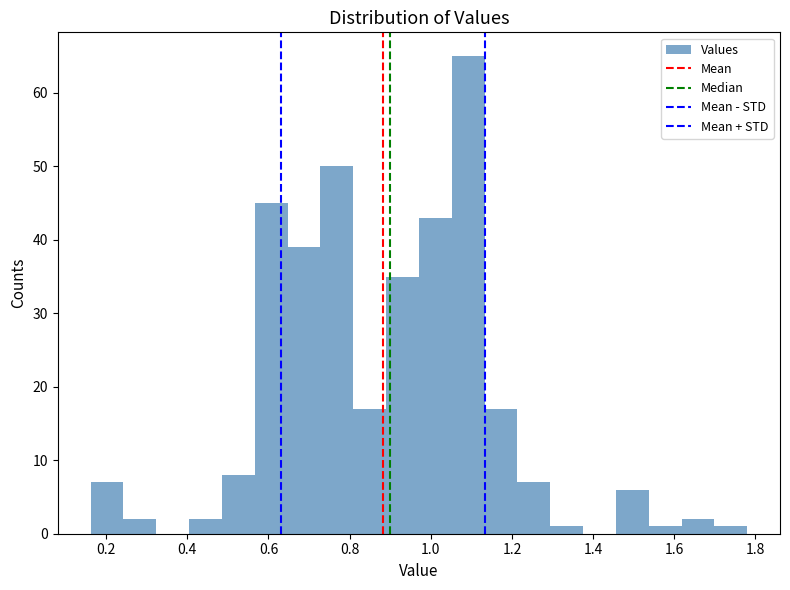

Reading left to right, transcribe this chart: for each bar, give the range it covers on the x-axis and its height. Neither the bar edges nor the heights are printed on the chart, so give them approximately, as read against the axes.

0.16 to 0.24: 7
0.24 to 0.32: 2
0.32 to 0.40: 0
0.40 to 0.48: 2
0.48 to 0.56: 8
0.56 to 0.64: 45
0.64 to 0.72: 39
0.72 to 0.80: 50
0.80 to 0.88: 17
0.88 to 0.98: 35
0.98 to 1.06: 43
1.06 to 1.14: 65
1.14 to 1.22: 17
1.22 to 1.30: 7
1.30 to 1.38: 1
1.38 to 1.46: 0
1.46 to 1.54: 6
1.54 to 1.62: 1
1.62 to 1.70: 2
1.70 to 1.78: 1